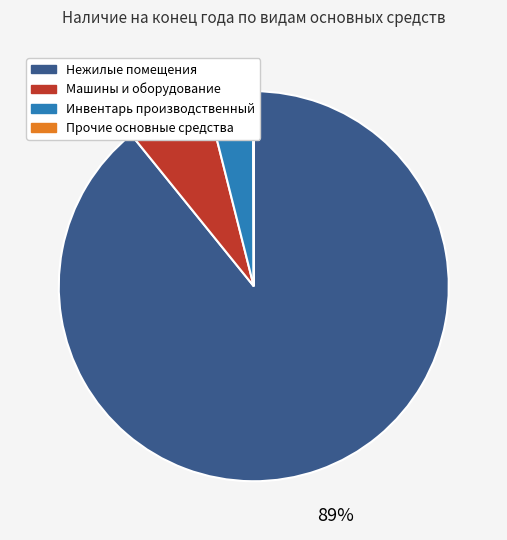

Combined, do Машины и оборудование and Нежилые помещения account for over 50%?

Yes